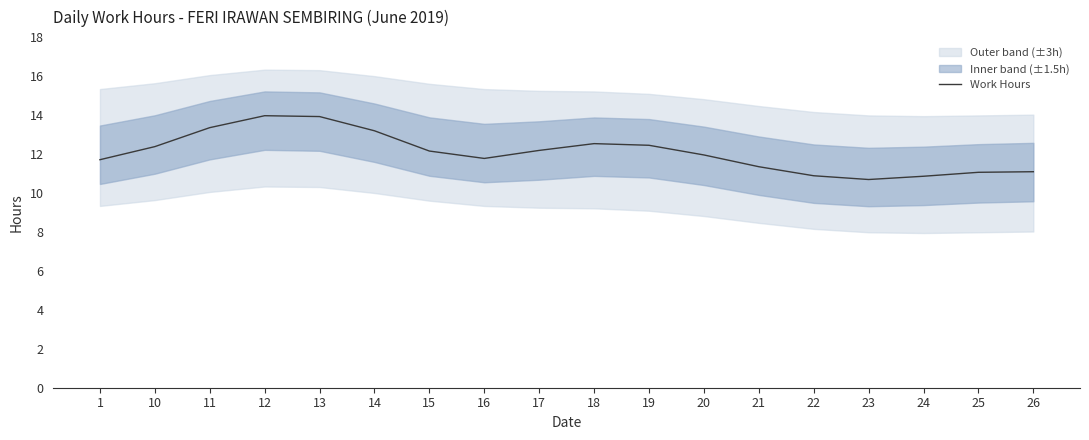

Reading left to right, list all the values displayed in this chart.

11.7	12.4	13.4	14.0	13.9	13.2	12.2	11.8	12.2	12.5	12.4	12.0	11.3	10.9	10.7	10.9	11.1	11.1